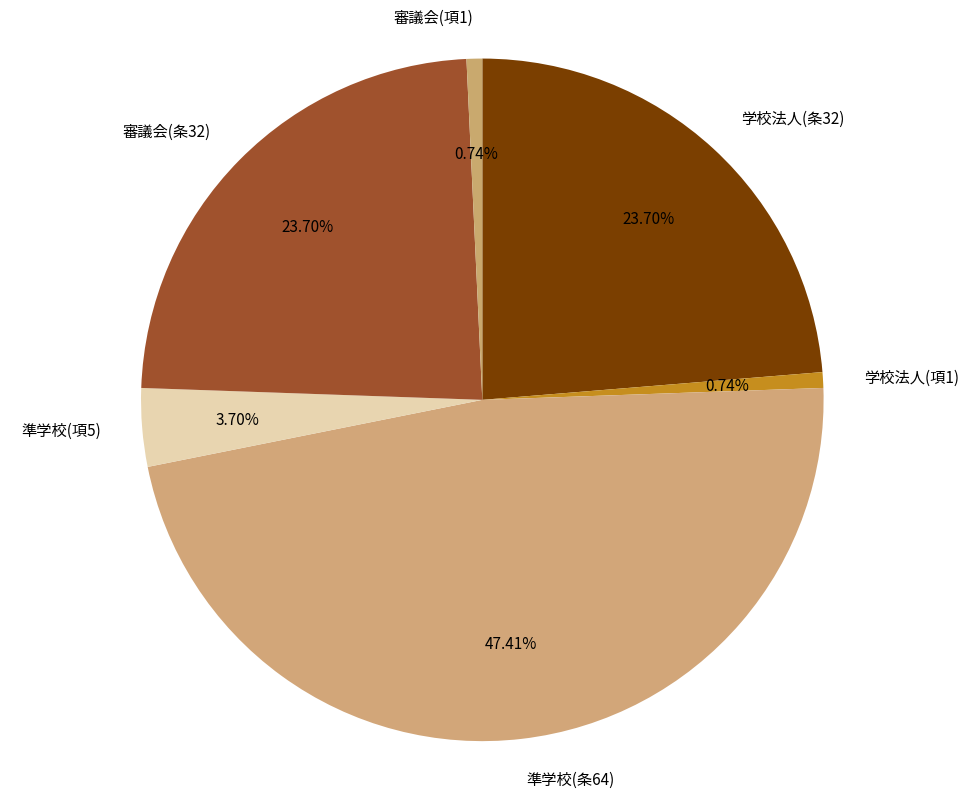

What is the ratio of the value at 審議会(条32) to the value at 学校法人(項1)?

32.0